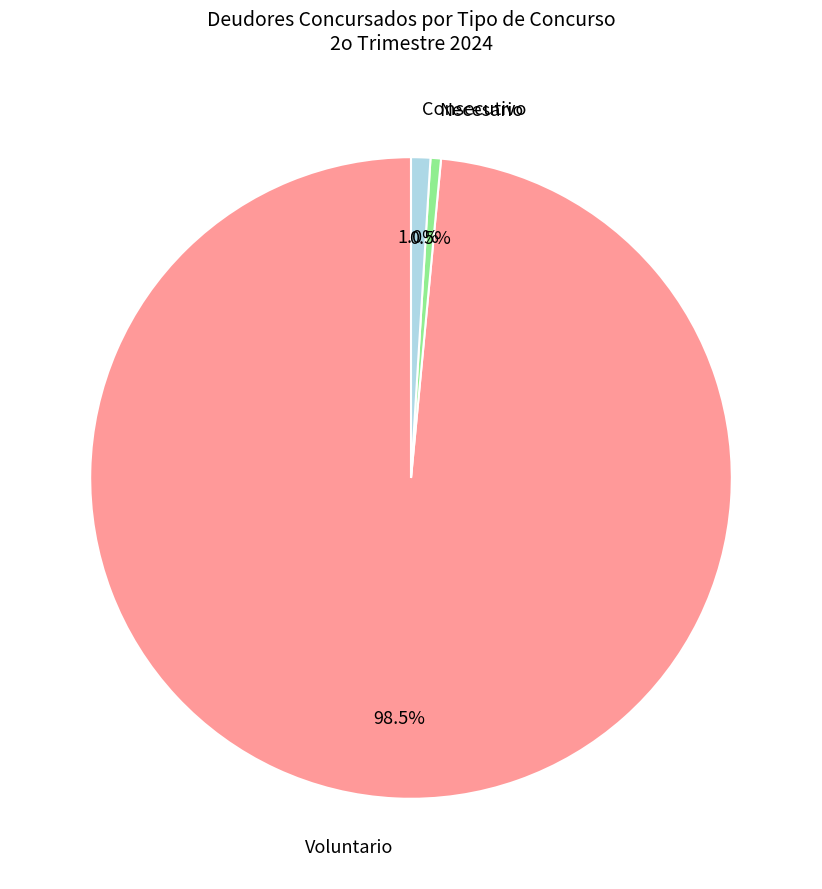

Count the number of slices in the pie.

3